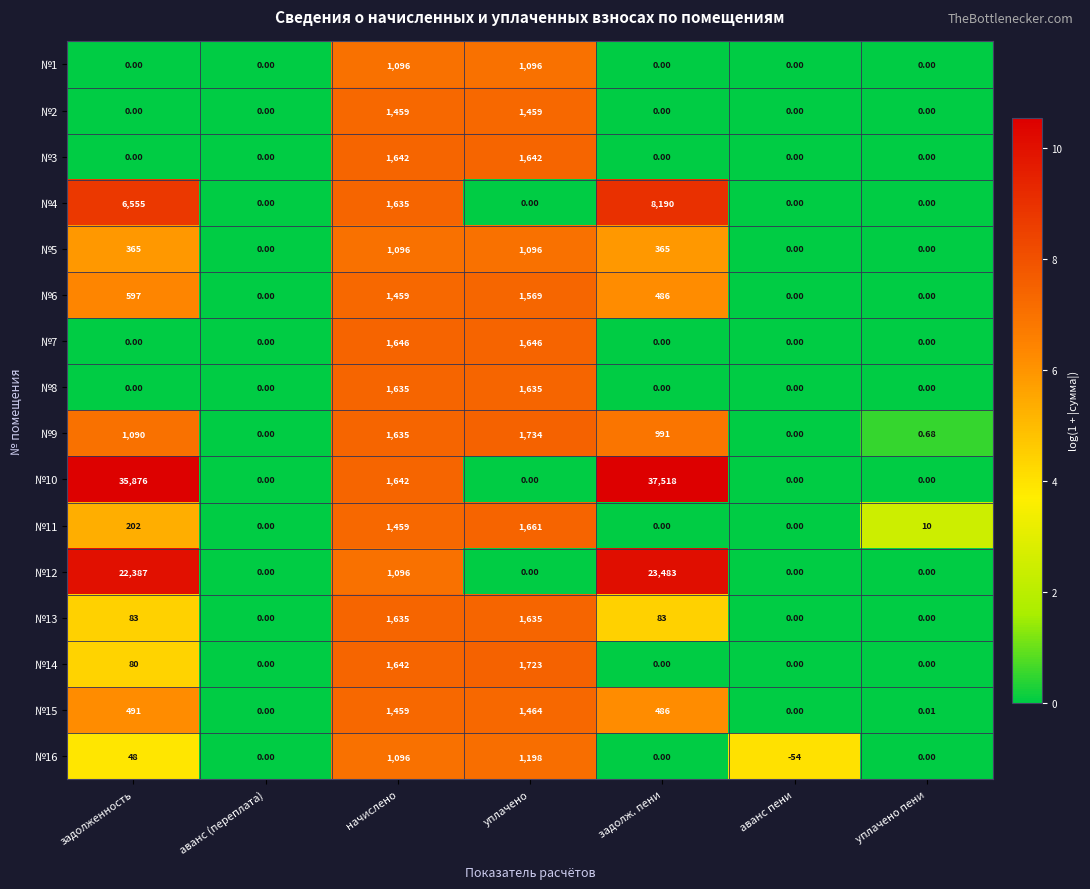

Which category has the lowest value across all series?

аванс пени